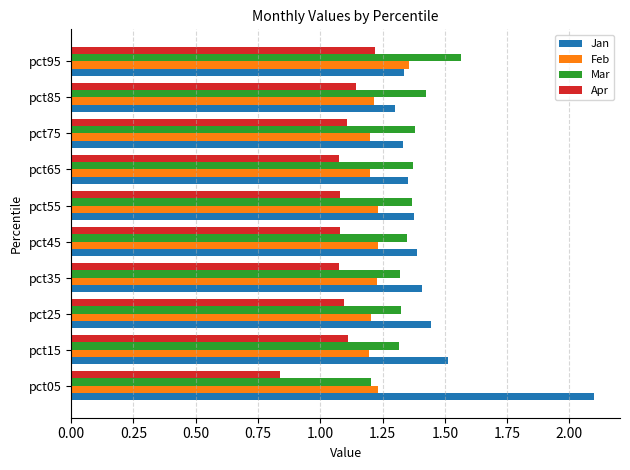

What is the sum of all Jan values?

14.5